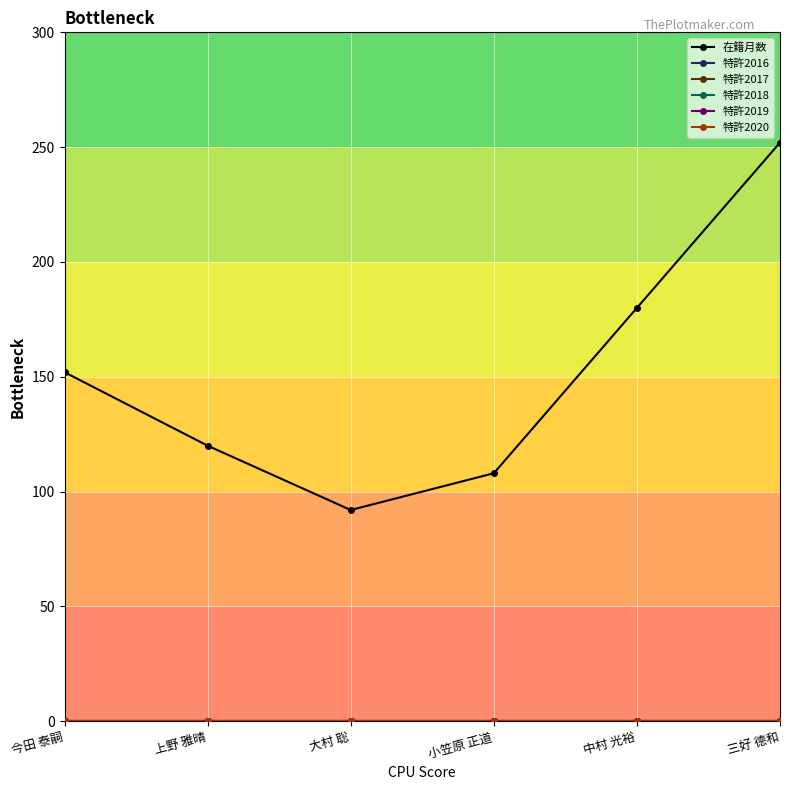

True or false: 特許2018 and 特許2016 intersect in this chart.

False